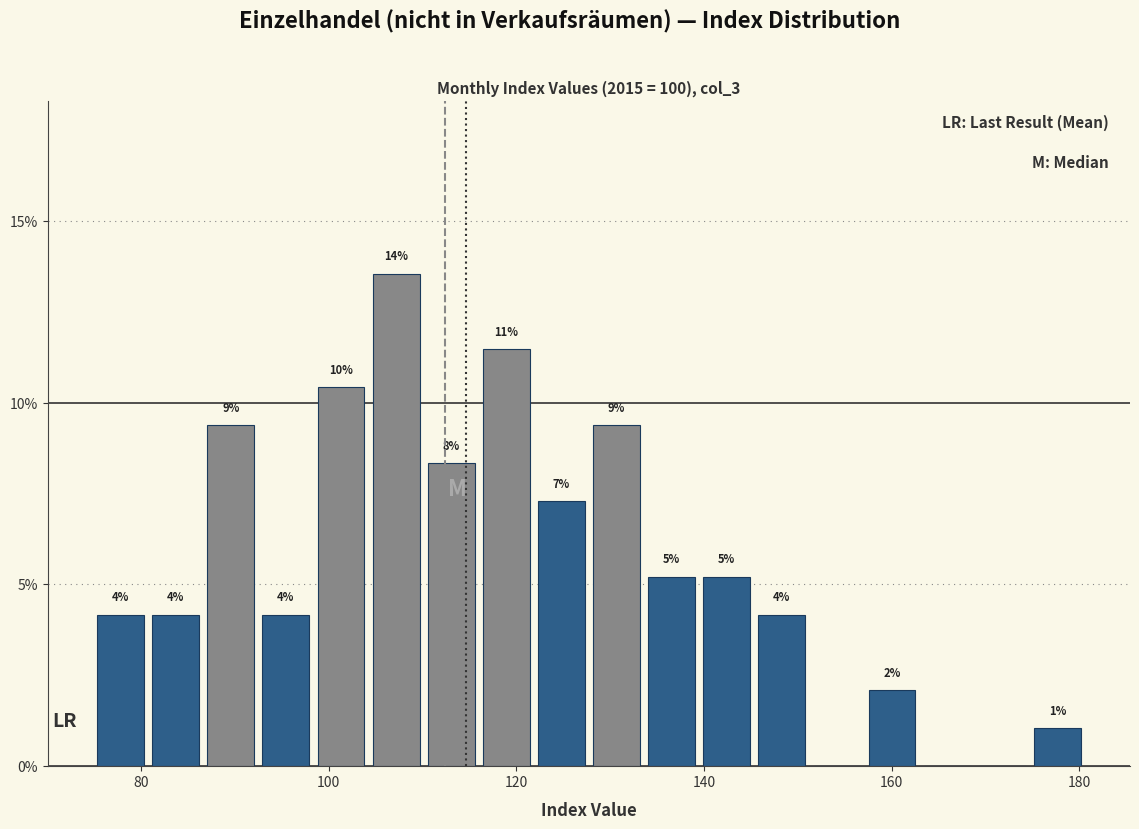

Read against the x-axis, roughly where is the centre of the tallest bar?

108